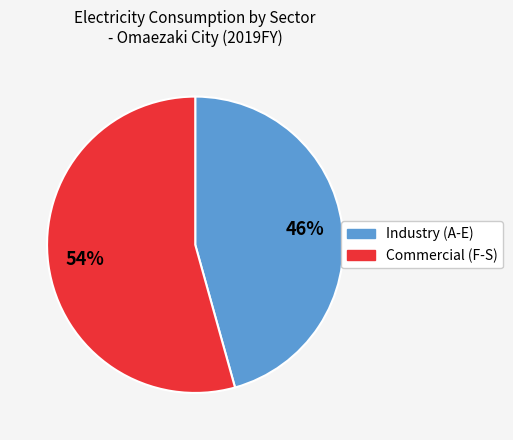

To the nearest percent, what is the average slice percentage?

50%